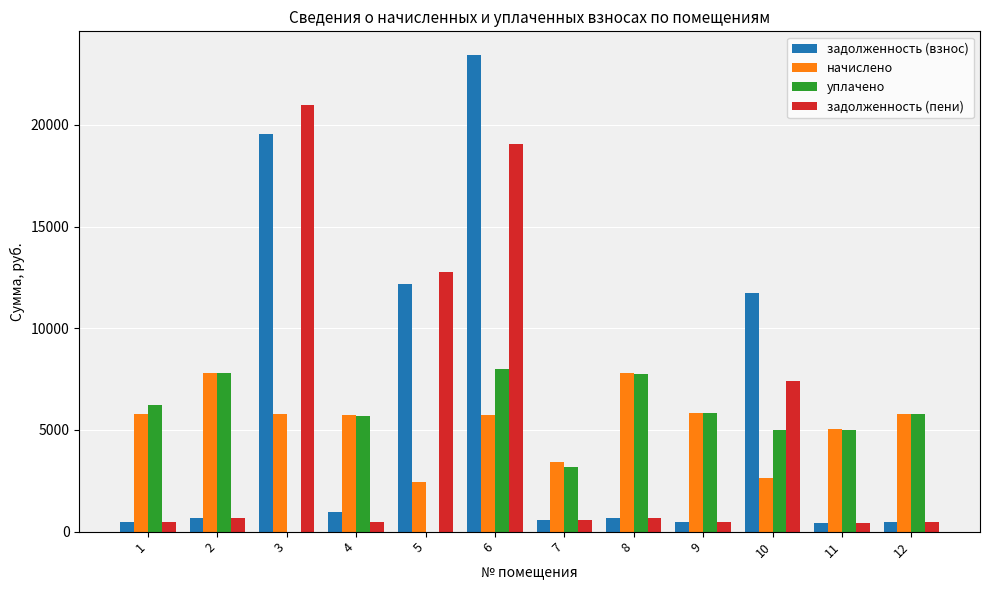

What is the sum of all задолженность (взнос) values?

71550.8